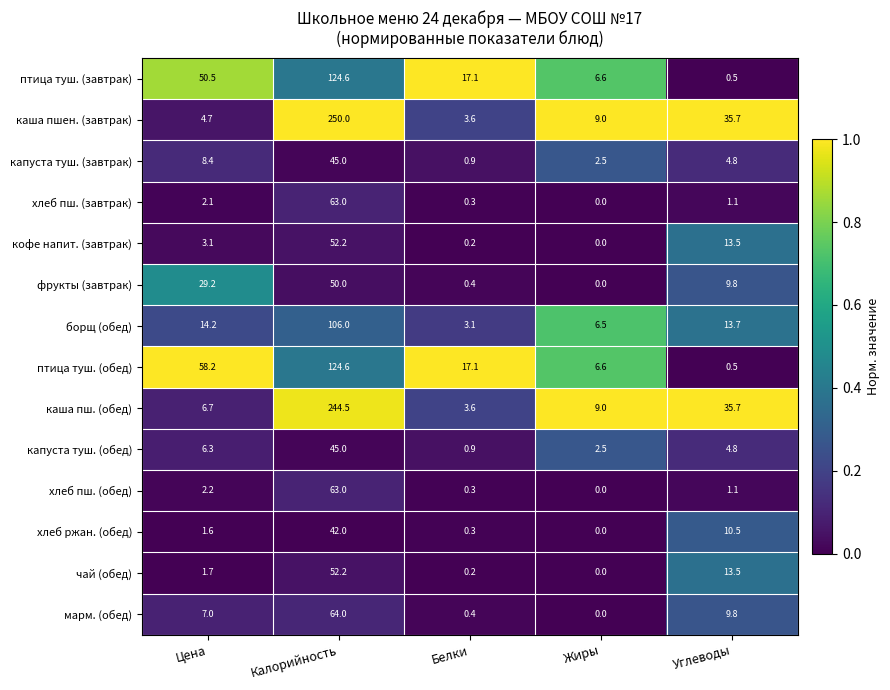

The каша пшен. (завтрак) series shows 9.0 at Жиры. True or false?

True